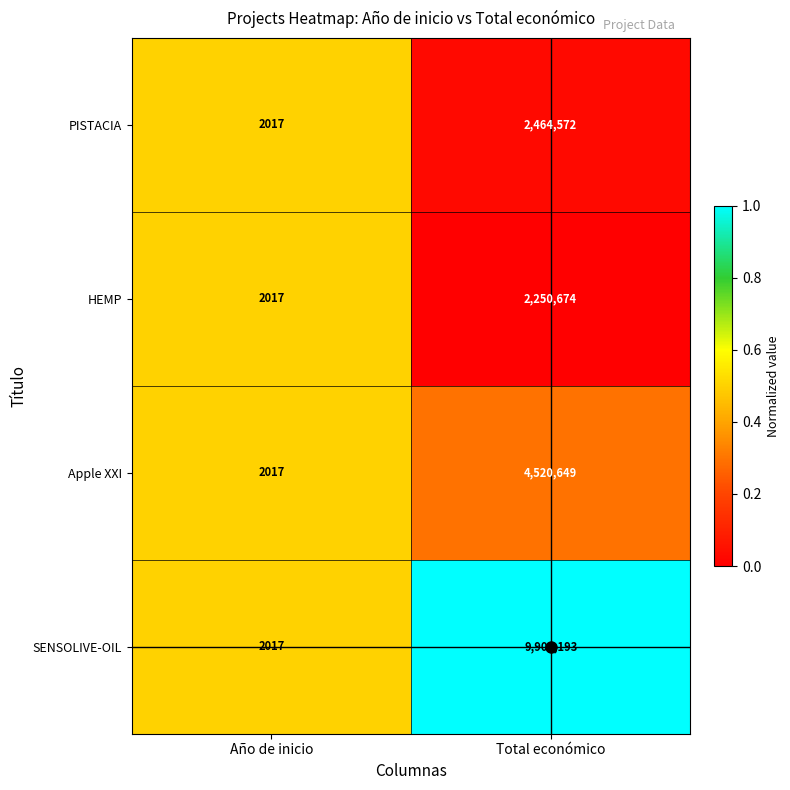

List the series in order of their peak value, lowest first.

HEMP, PISTACIA, Apple XXI, SENSOLIVE-OIL